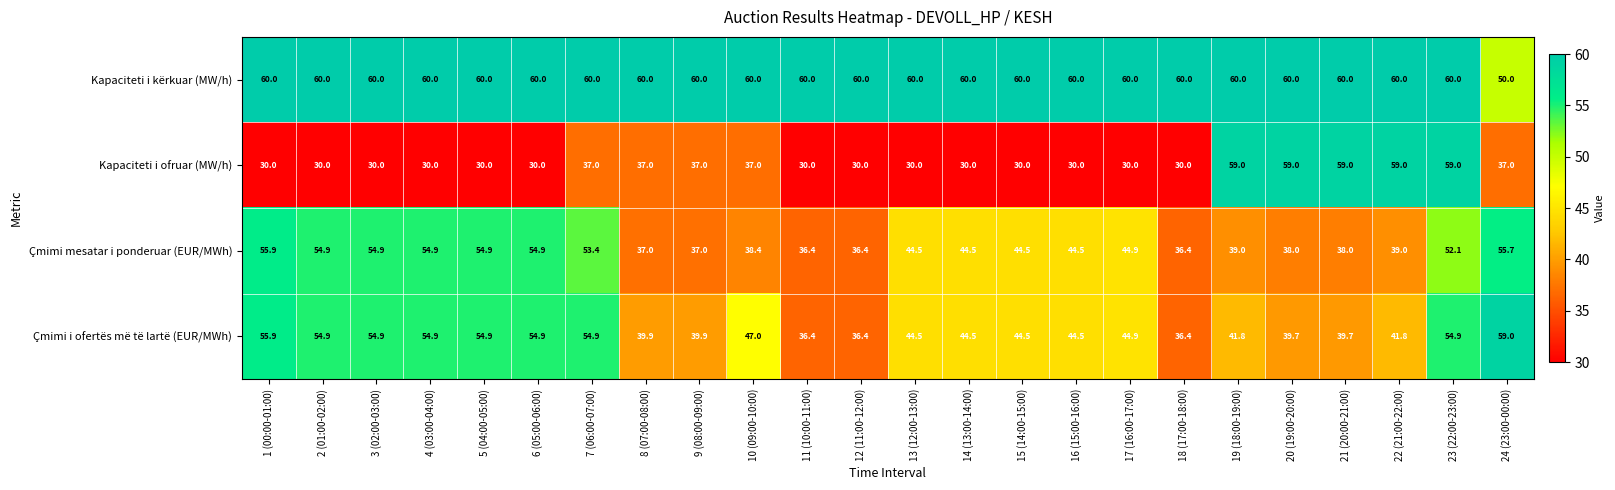

What is the highest value of the Çmimi mesatar i ponderuar (EUR/MWh) series?

55.9